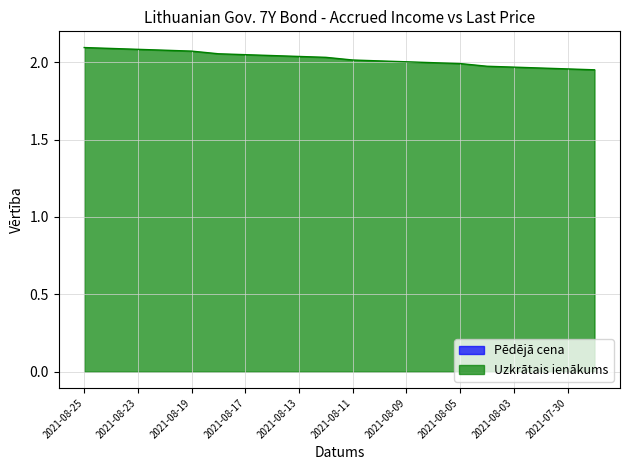

List the labels in order of value, smallest first.

2021-07-29, 2021-07-30, 2021-08-02, 2021-08-03, 2021-08-04, 2021-08-05, 2021-08-06, 2021-08-09, 2021-08-10, 2021-08-11, 2021-08-12, 2021-08-13, 2021-08-16, 2021-08-17, 2021-08-18, 2021-08-19, 2021-08-20, 2021-08-23, 2021-08-24, 2021-08-25